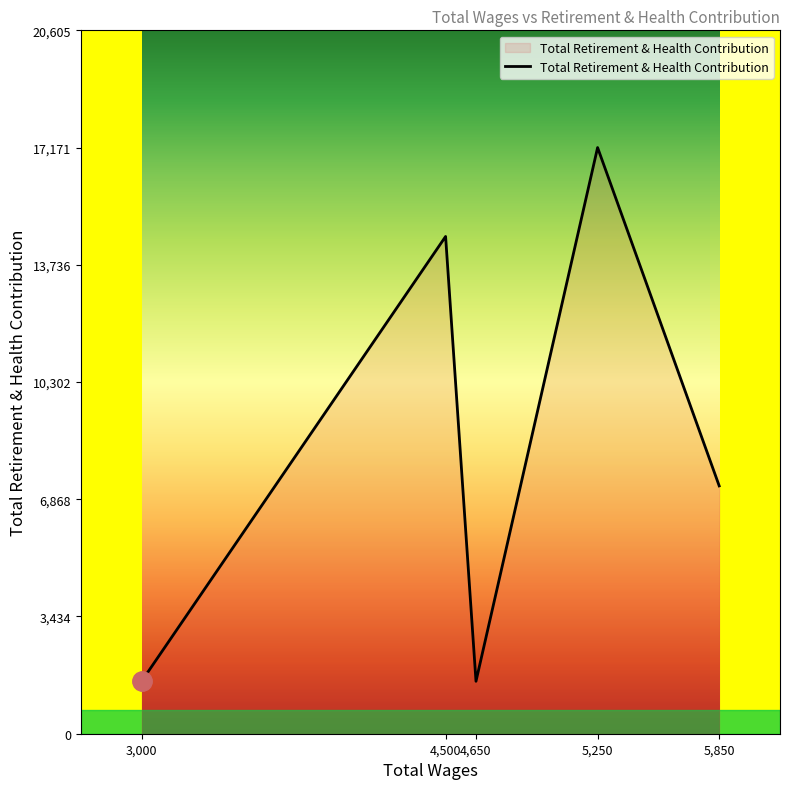

What is the average value?

8414